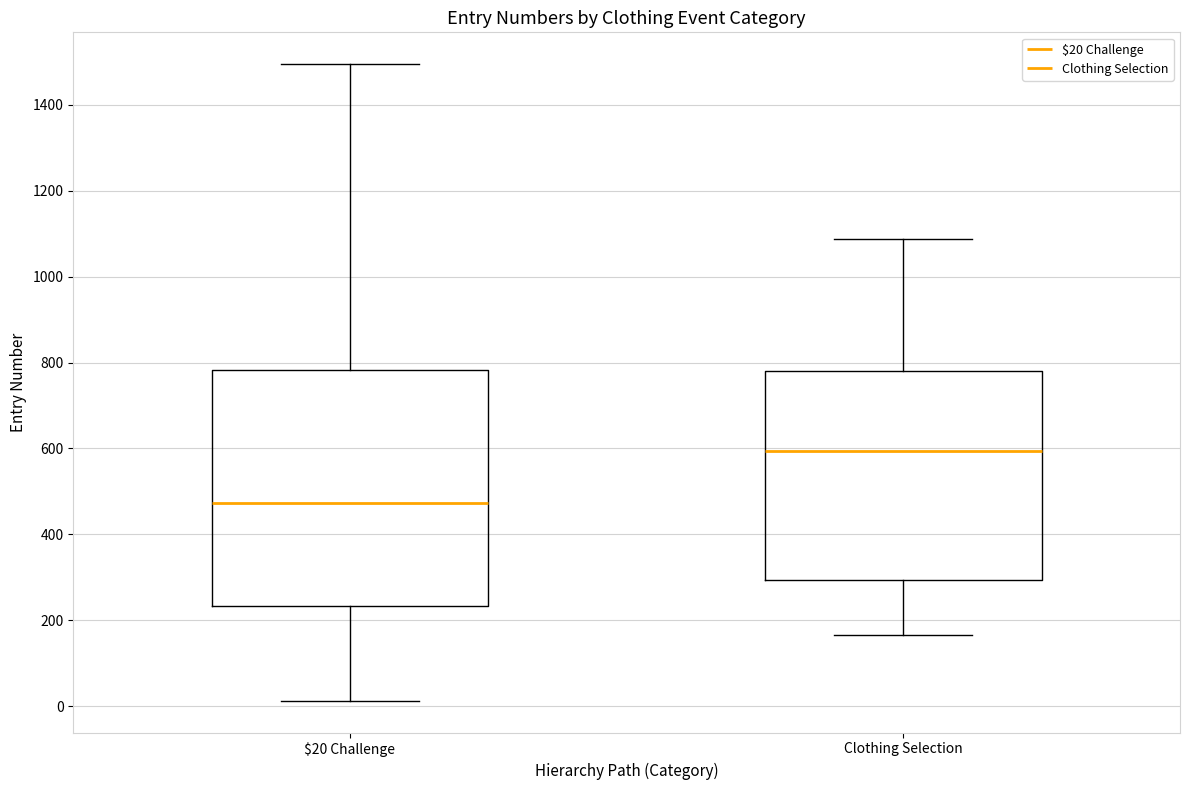

Reading left to right, read every box against the y-axis: the position of its median line, the range the box covers, and the ends of its whiskers. The values are not printed on the chart, so give them approximately, as read against the axis.

$20 Challenge: median 480, box 240 to 780, whiskers 20 to 1500
Clothing Selection: median 600, box 300 to 780, whiskers 160 to 1080